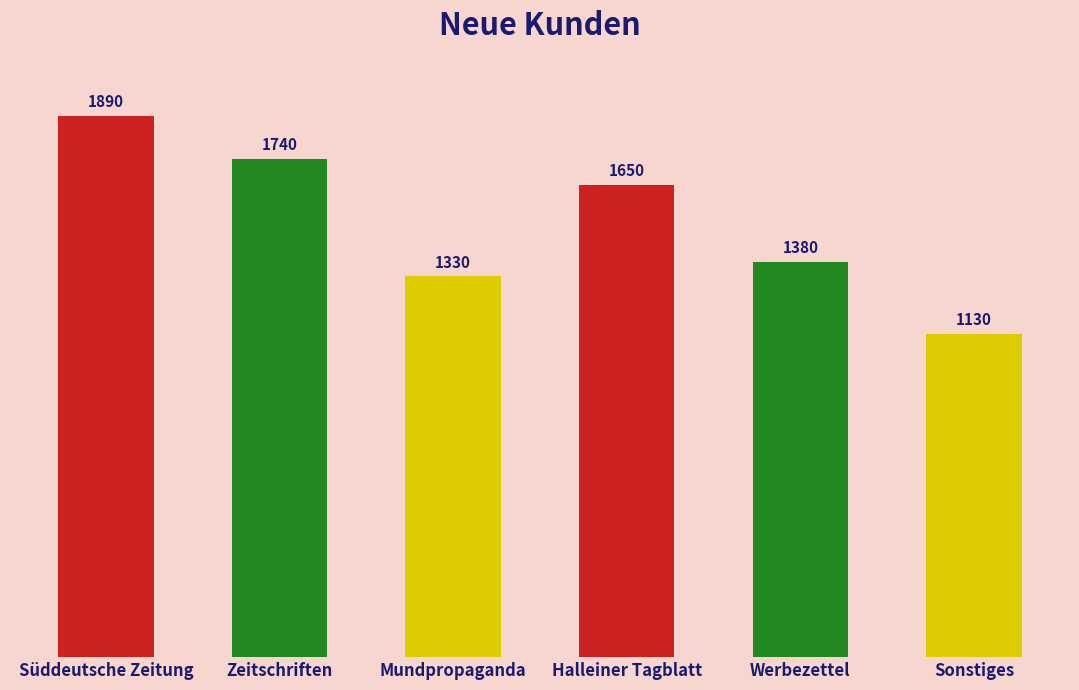

Does the chart contain stacked bars?

No